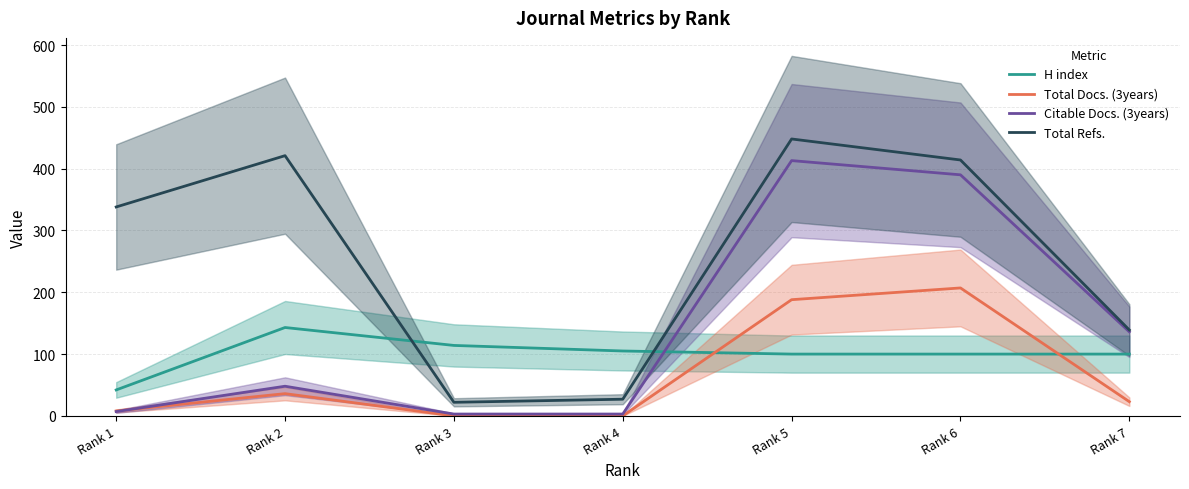

Rank the series by their maximum value, from lowest to highest.

H index, Total Docs. (3years), Citable Docs. (3years), Total Refs.